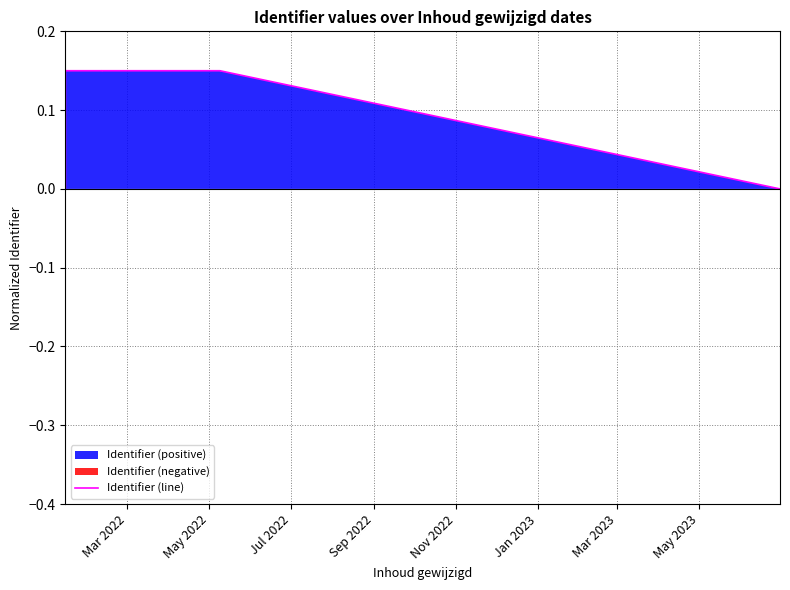

What is the label of the 1st point from the left?

Mar 2022